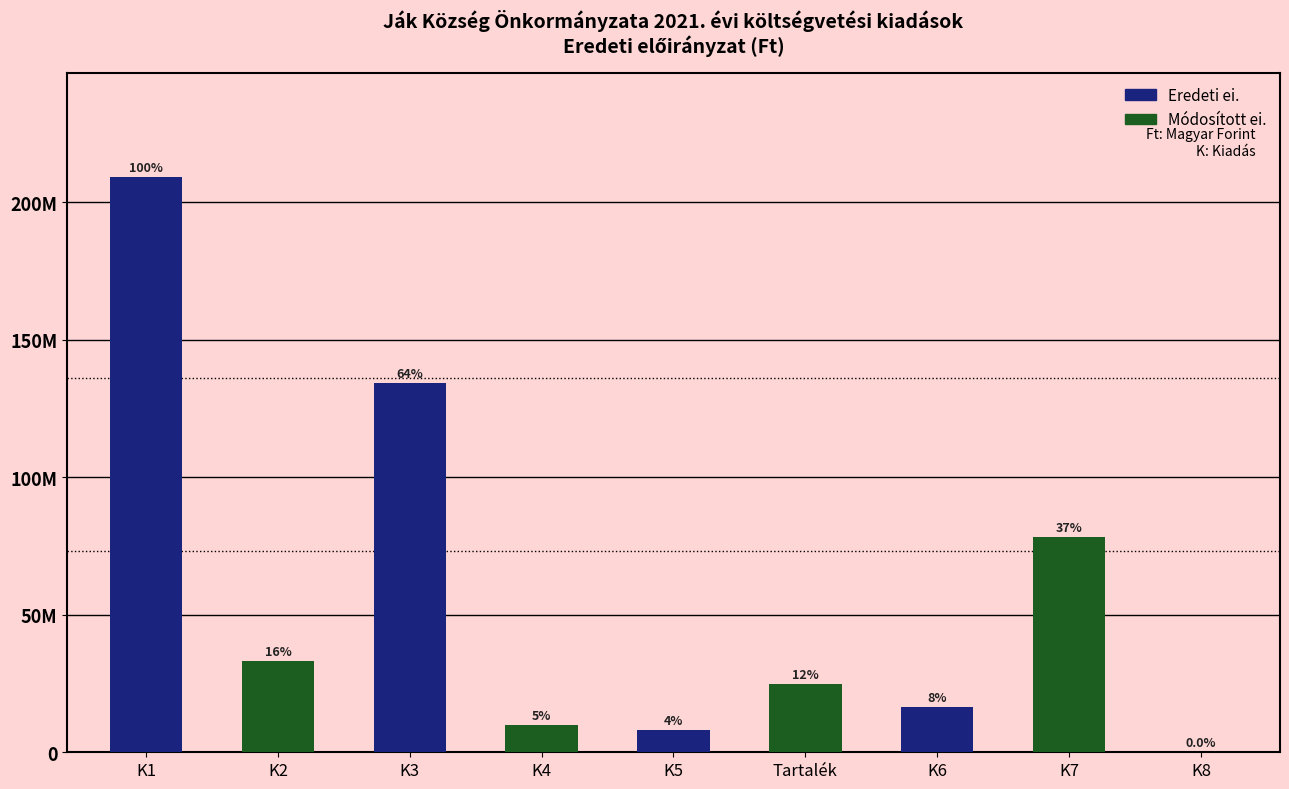

The value at K3 is 134279941. True or false?

True